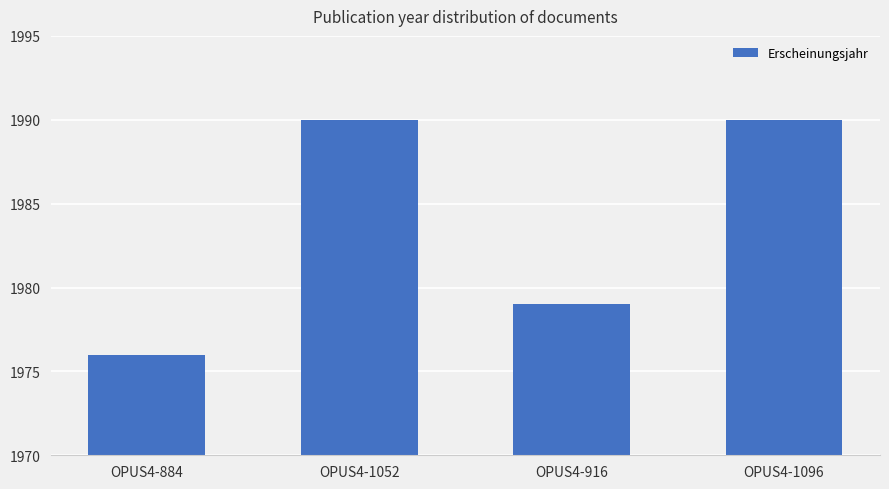

What is the approximate value at OPUS4-916?

1979